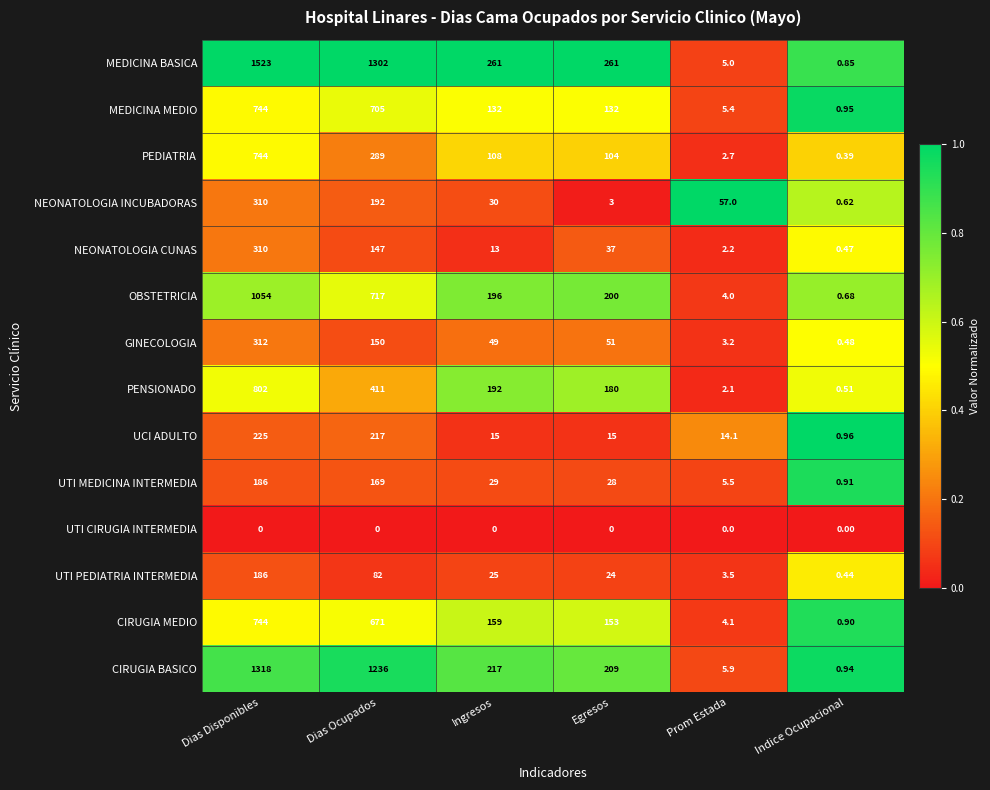

At how many categories does at least one series exceed 0?

6